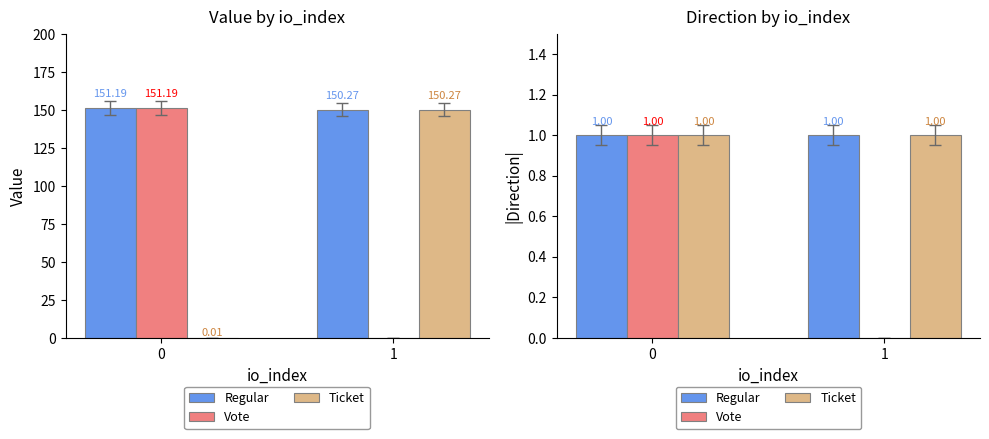

Which series has the largest range (max minus min)?

Vote